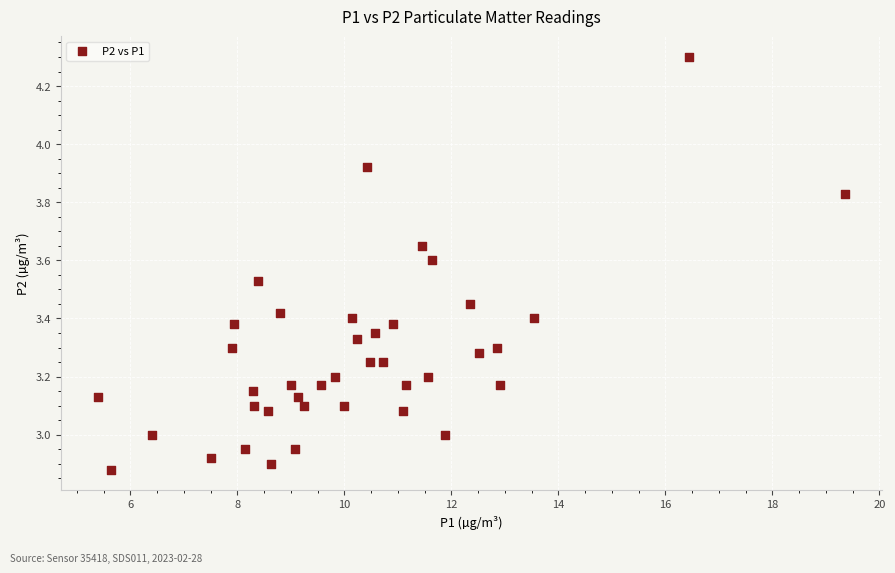

What is the range of X values (max minus min)?

14.0